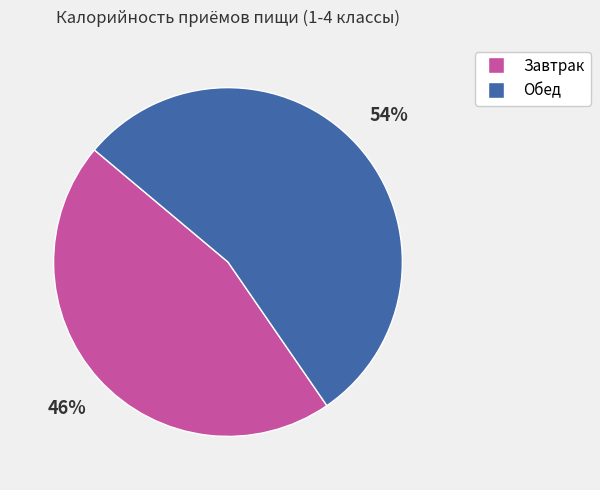

Which category has the biggest portion of the pie?

Обед